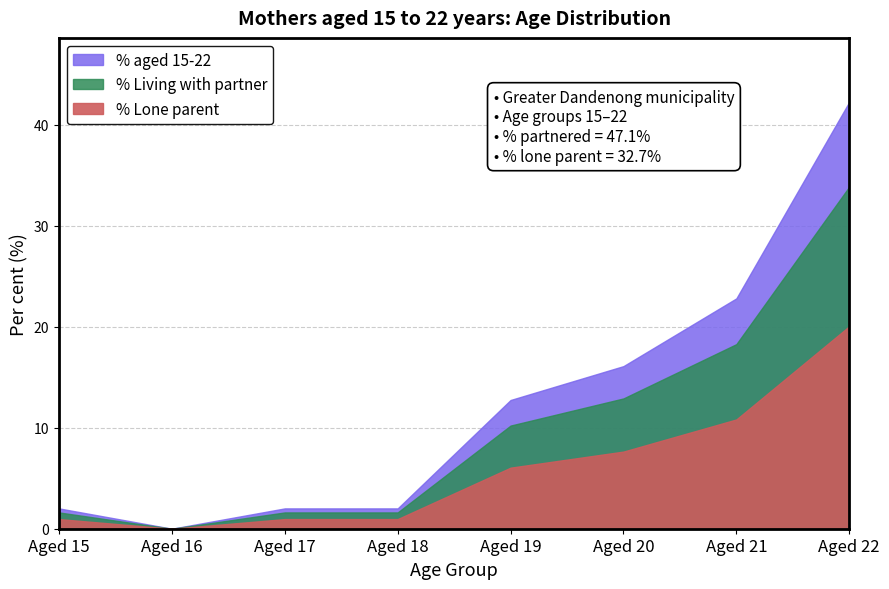

Reading right to left, what are all the values shown in this chart?

42.3	22.8	16.1	12.8	2.0	2.0	0.0	2.0